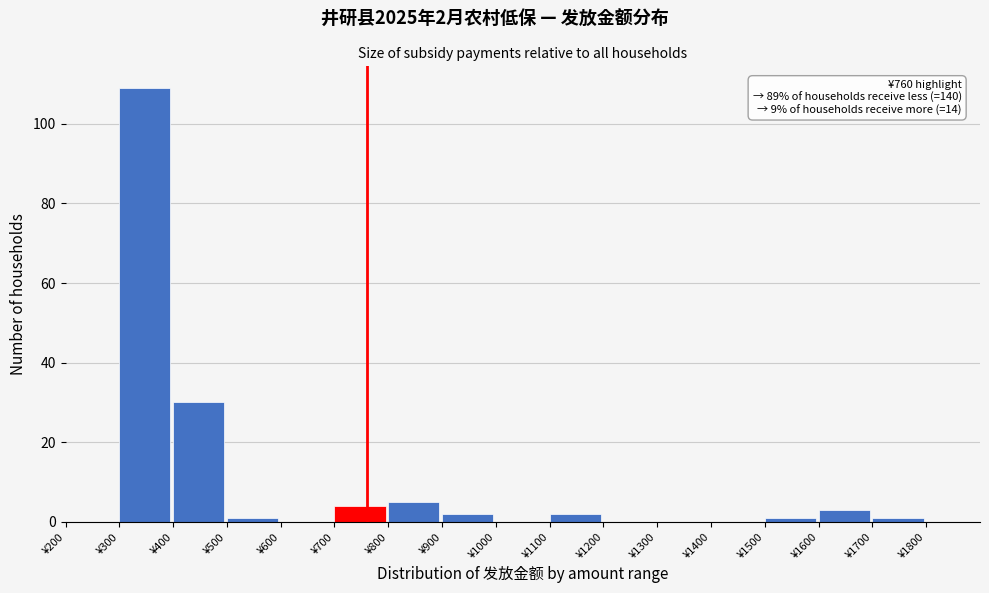

Which range on the x-axis has the tallest bar?

300 to 400